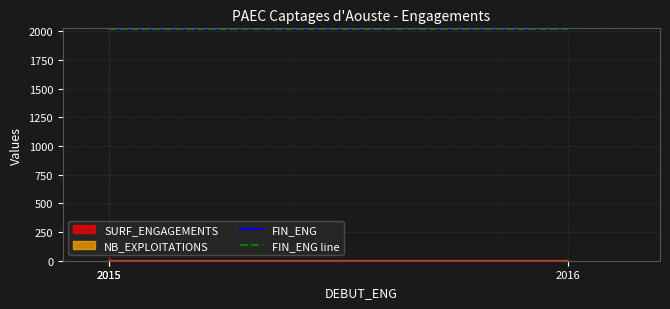

What is the value of the FIN_ENG line point at the 3rd from the left?

2020